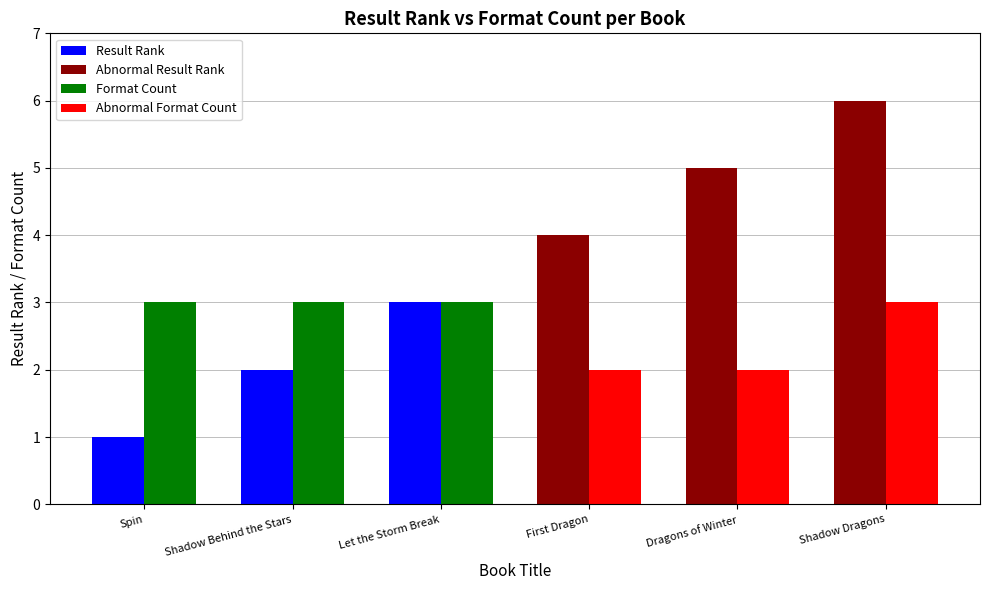

What is the minimum value for Abnormal Format Count?

2